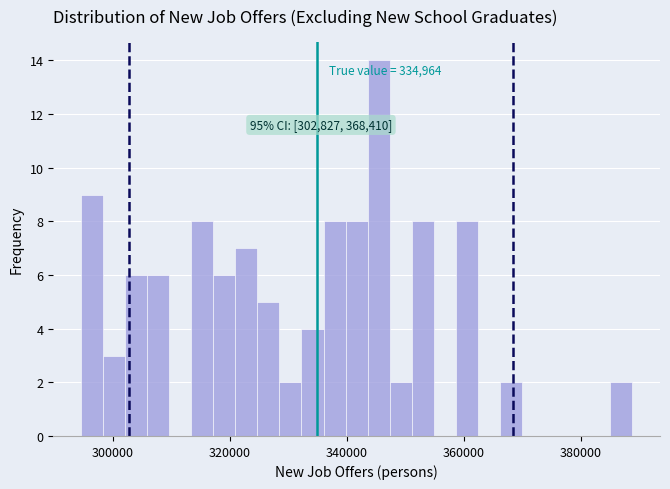

Read against the x-axis, roughly where is the centre of the tallest bar?

346000